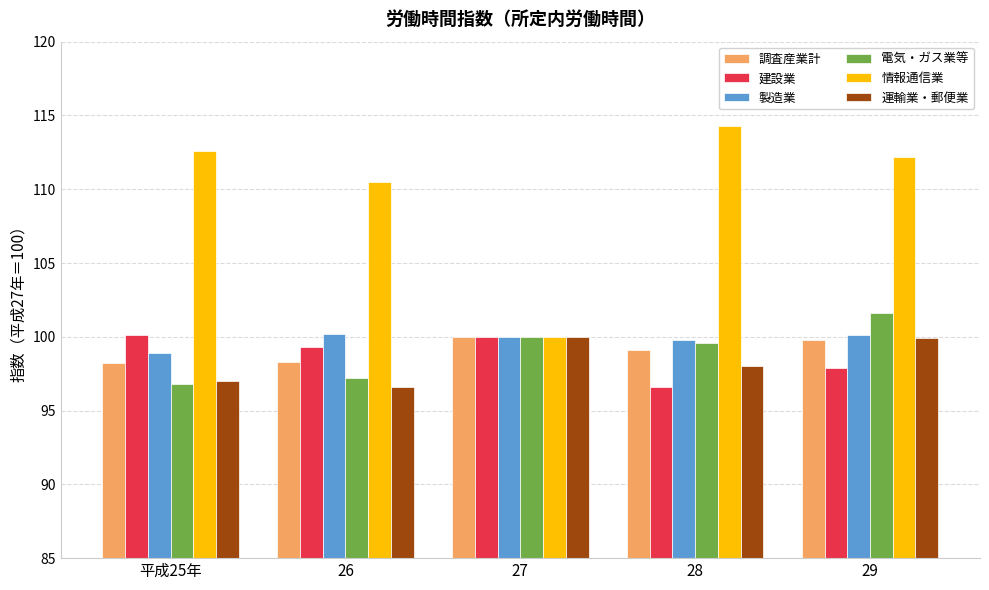

Is it true that 建設業 equals 172.7 at 26?

False